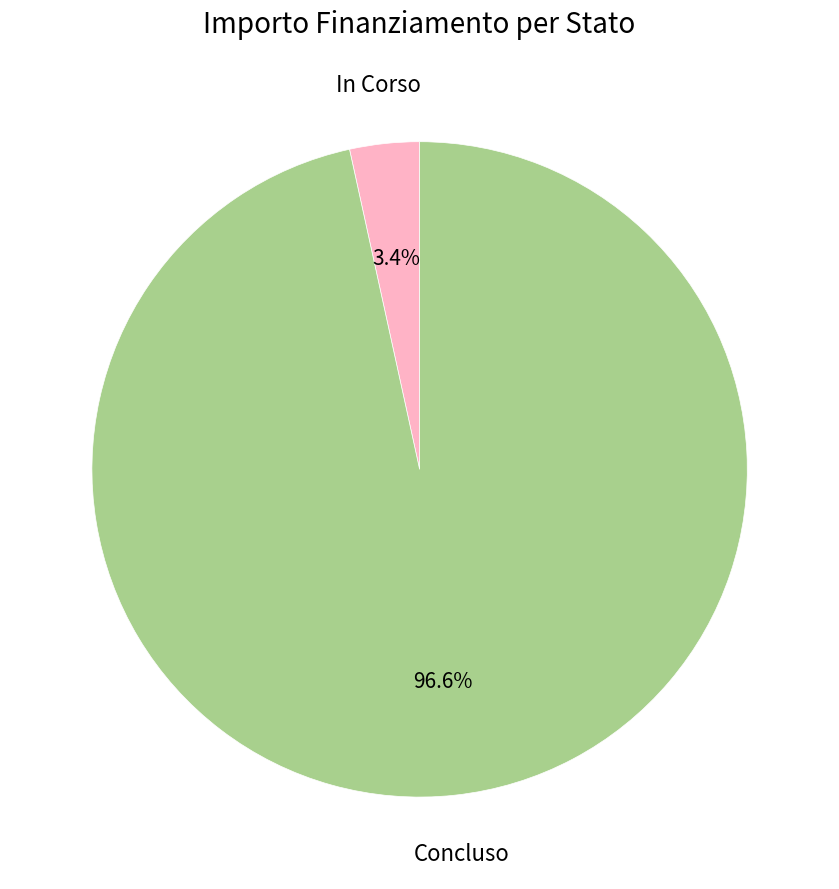

Which slice is the smallest?

In Corso